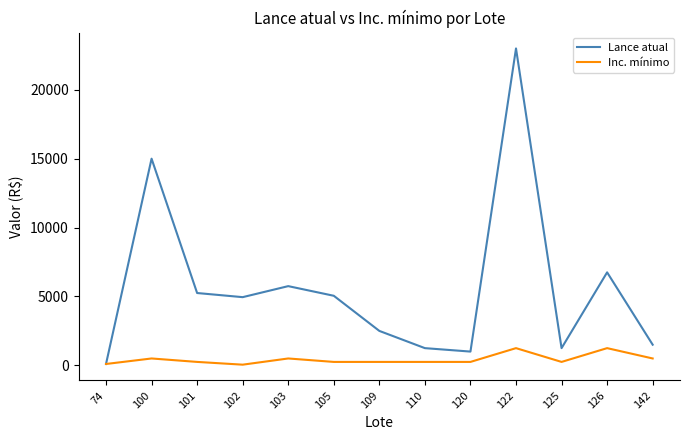

True or false: Inc. mínimo has more than 1 points higher than both neighbors.

True